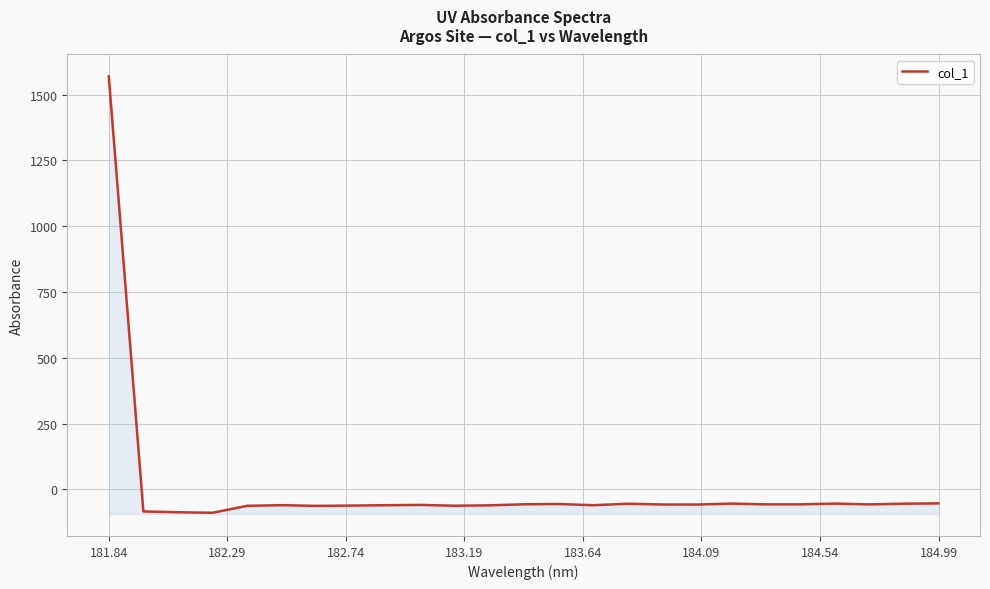

What is the sum of all values?

85.9